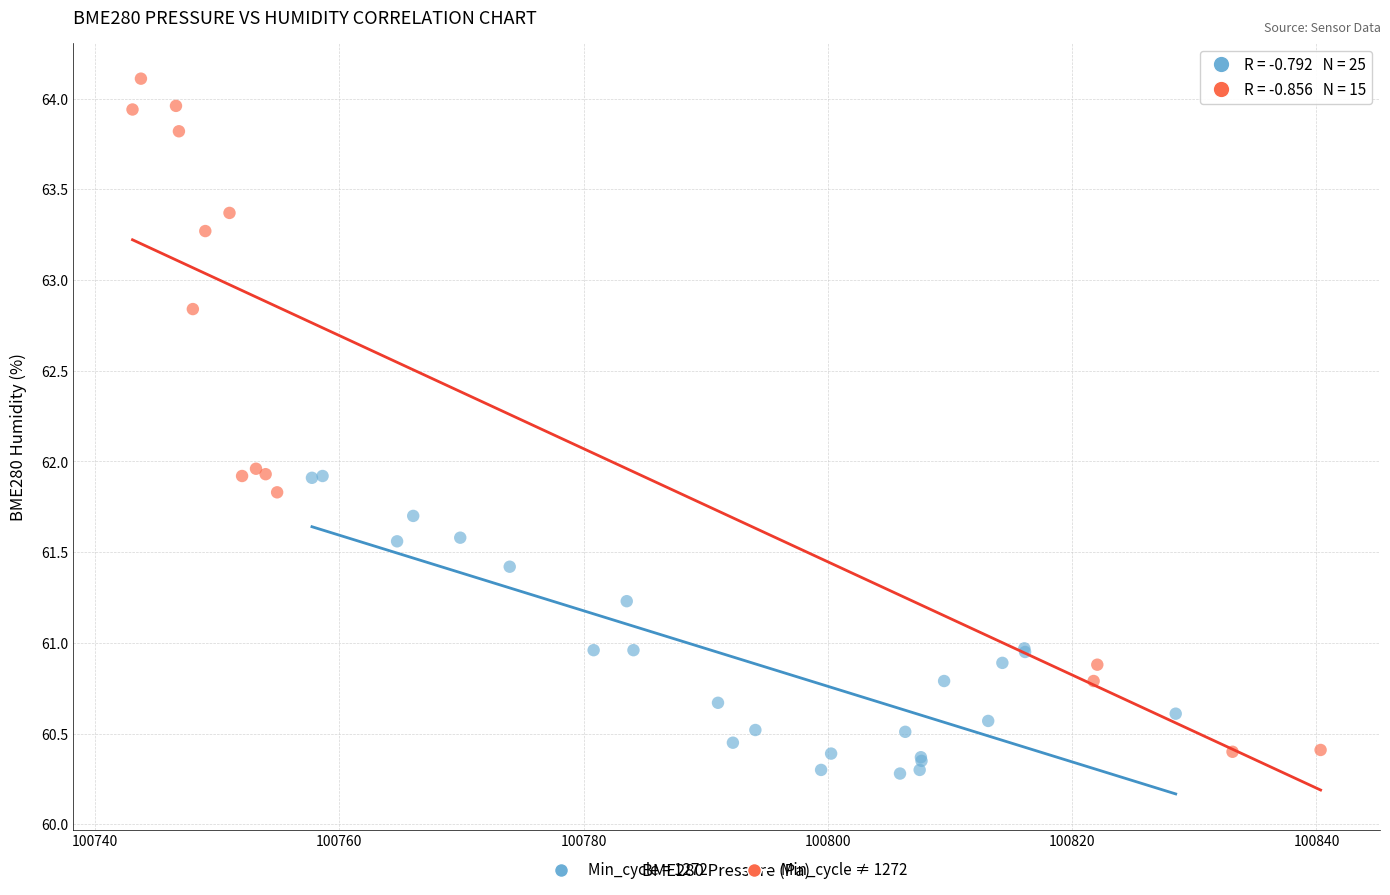

Which series has the largest Y range (max minus min)?

Min_cycle ≠ 1272